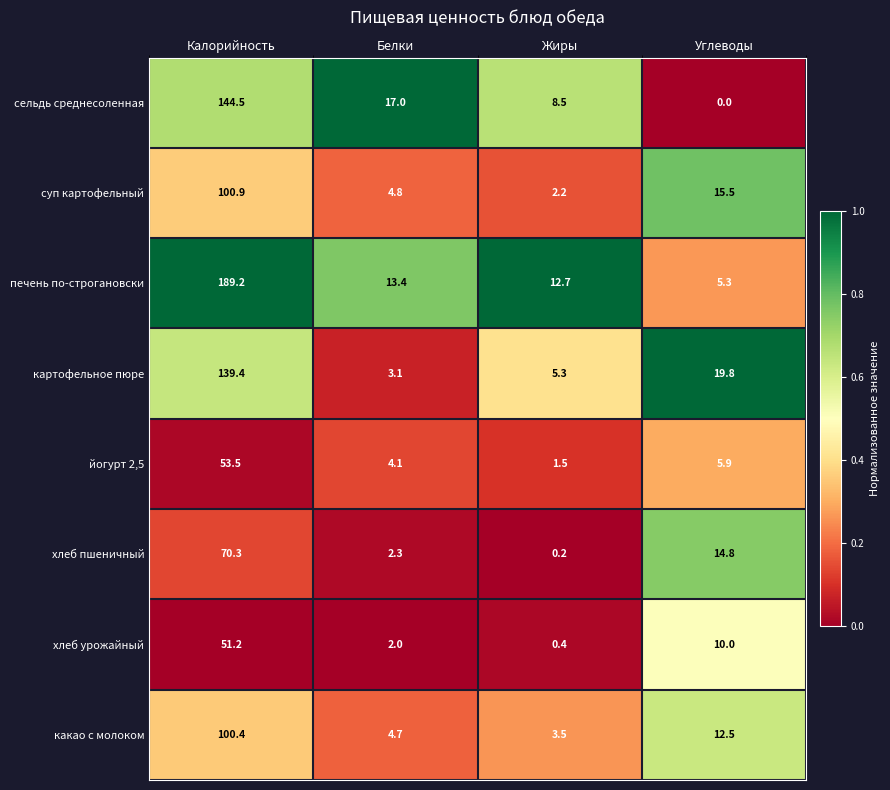

Rank the series by their maximum value, from highest to lowest.

печень по-строгановски, сельдь среднесоленная, картофельное пюре, суп картофельный, какао с молоком, хлеб пшеничный, йогурт 2,5, хлеб урожайный